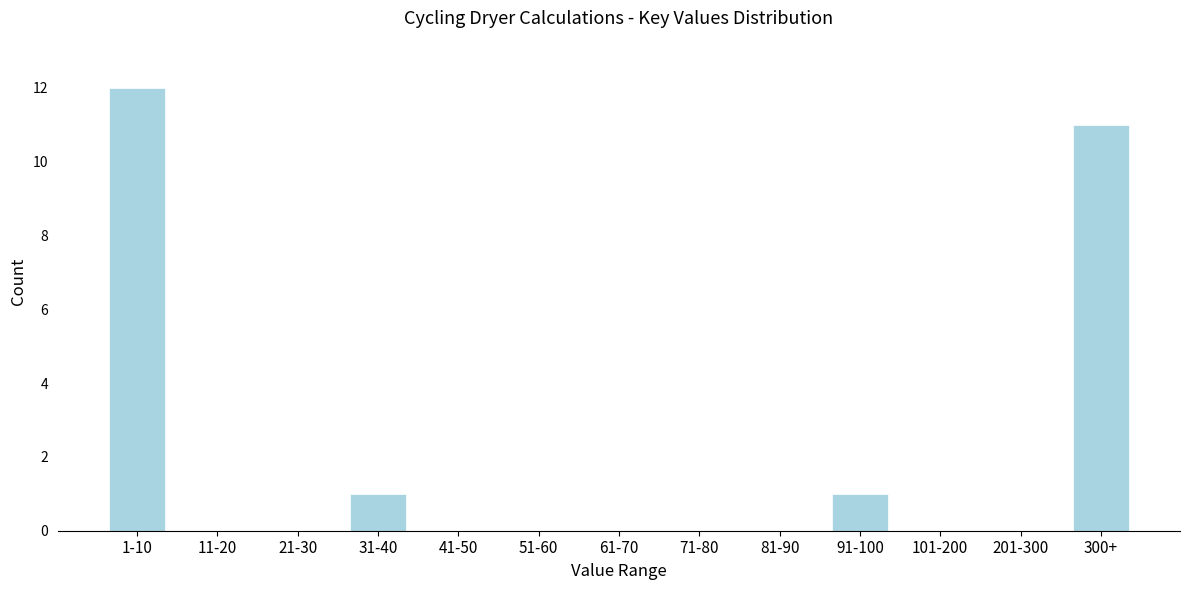

Reading right to left, extract all data points from this chart.

300+=11	201-300=0	101-200=0	91-100=1	81-90=0	71-80=0	61-70=0	51-60=0	41-50=0	31-40=1	21-30=0	11-20=0	1-10=12